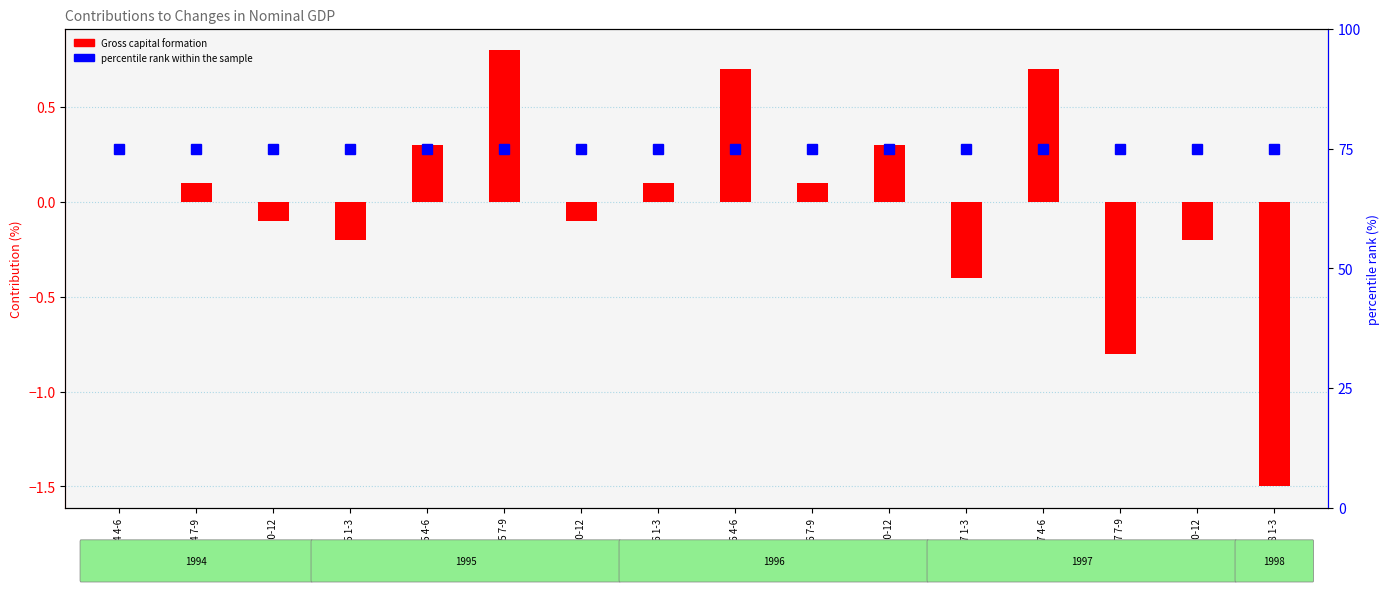

Is it true that percentile rank within the sample equals 75.0 at 1996 4-6?

True